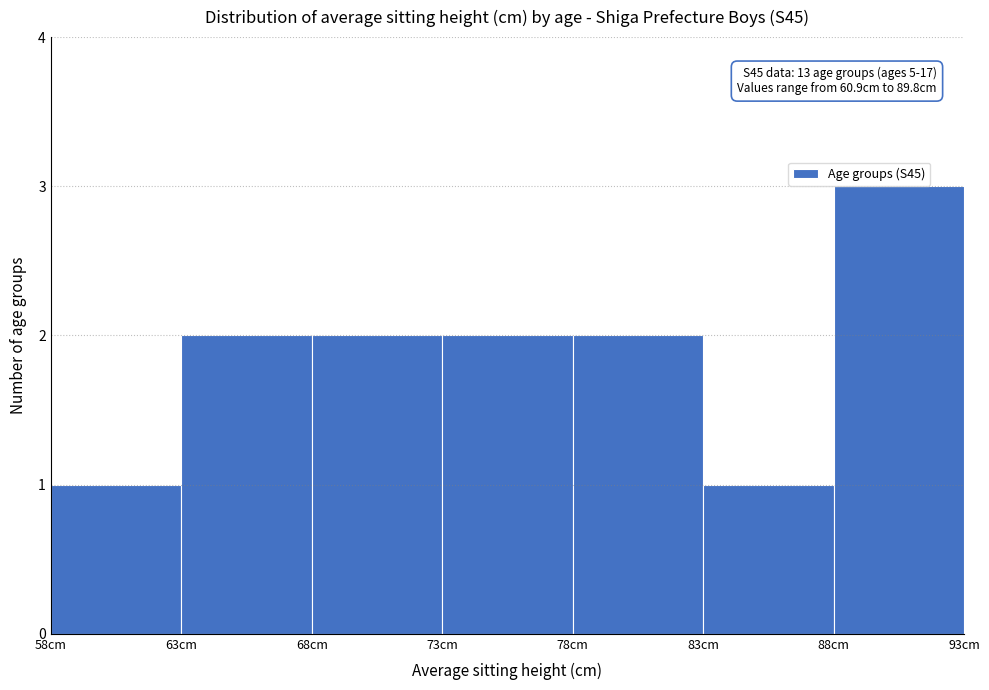

Over which range of the x-axis is the bar tallest?

88 to 93